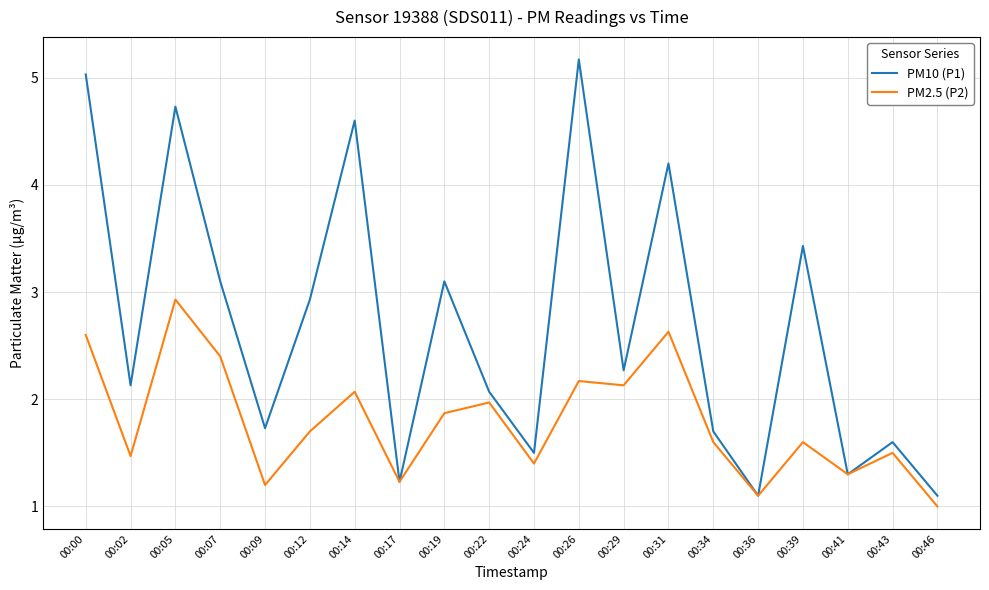

The value of PM10 (P1) at 00:14 is 4.6. True or false?

True